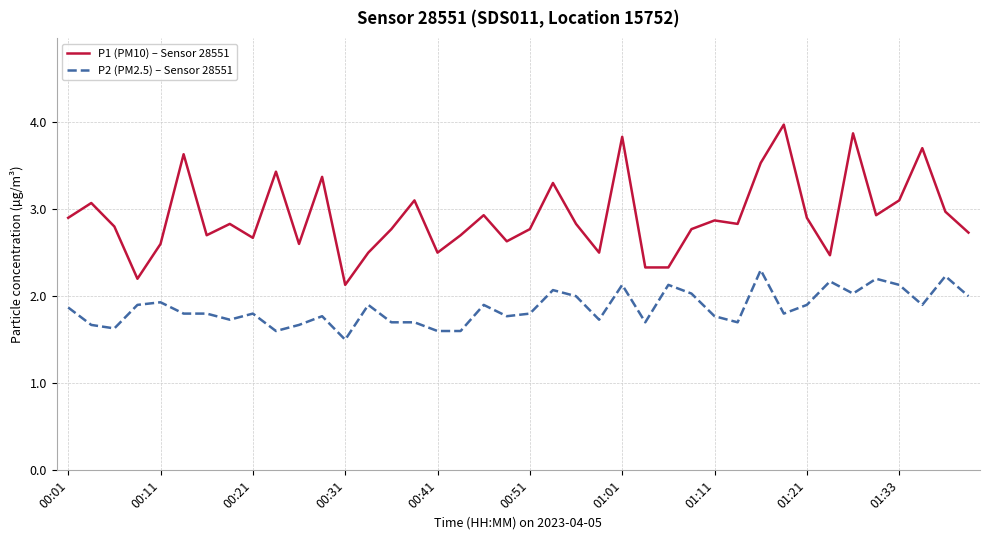

True or false: P1 (PM10) – Sensor 28551 and P2 (PM2.5) – Sensor 28551 intersect in this chart.

False